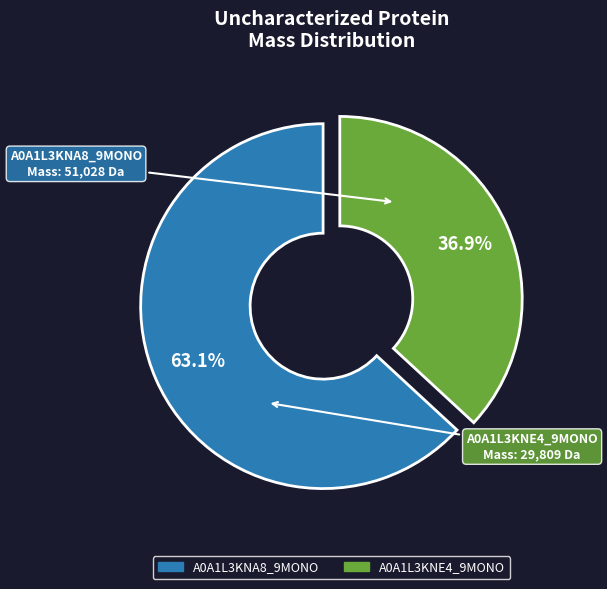

Which has a higher value, A0A1L3KNA8_9MONO or A0A1L3KNE4_9MONO?

A0A1L3KNA8_9MONO